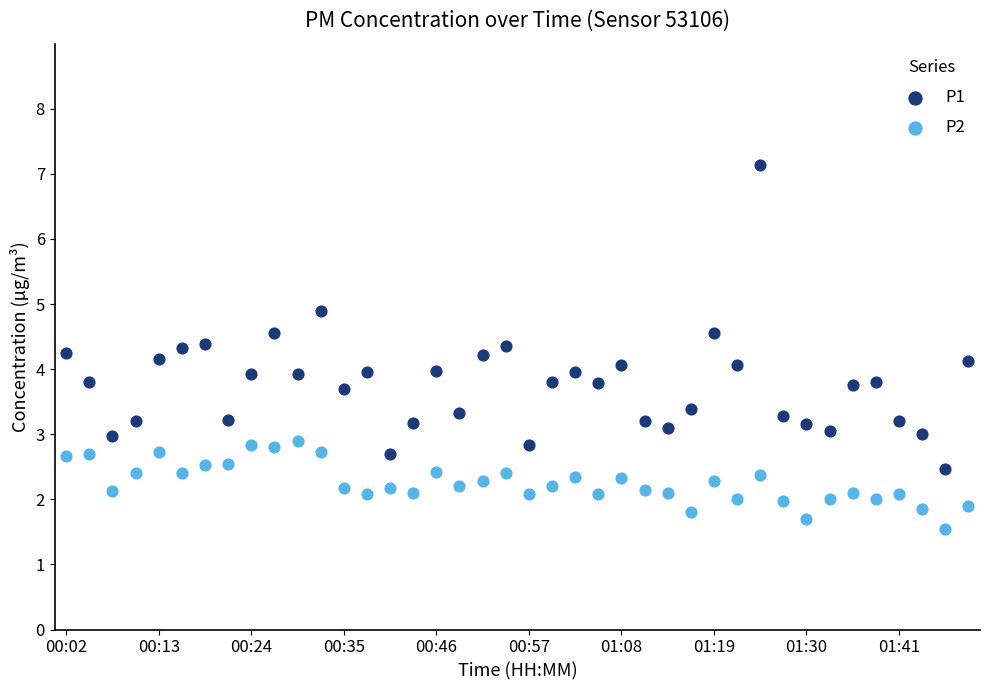

Which series contains the highest Y value?

P1